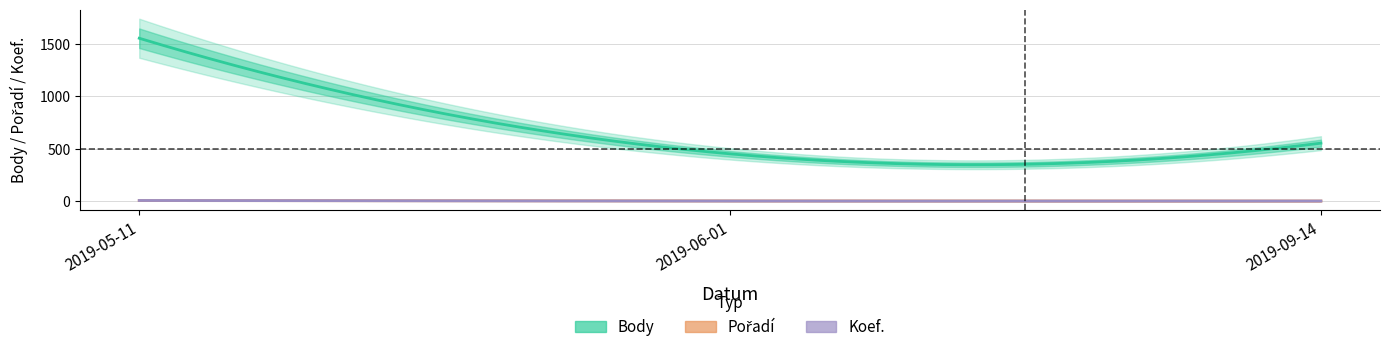

Rank the series by their maximum value, from highest to lowest.

Body, Koef., Pořadí